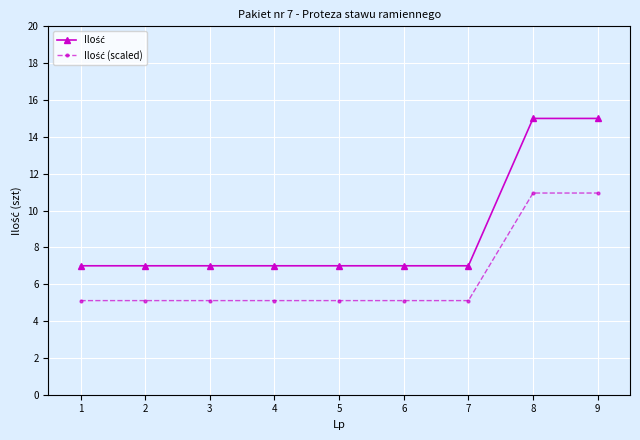

What is the difference between the highest and lowest values at 1?

1.9